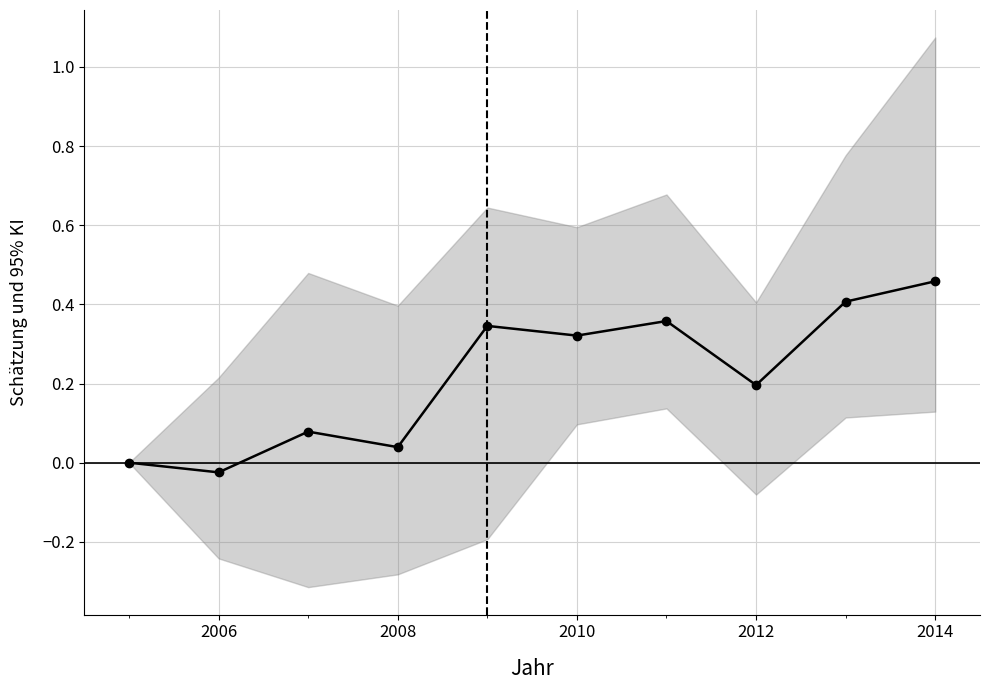

How many points are lower than both their immediate neighbors (excluding endpoints)?

4